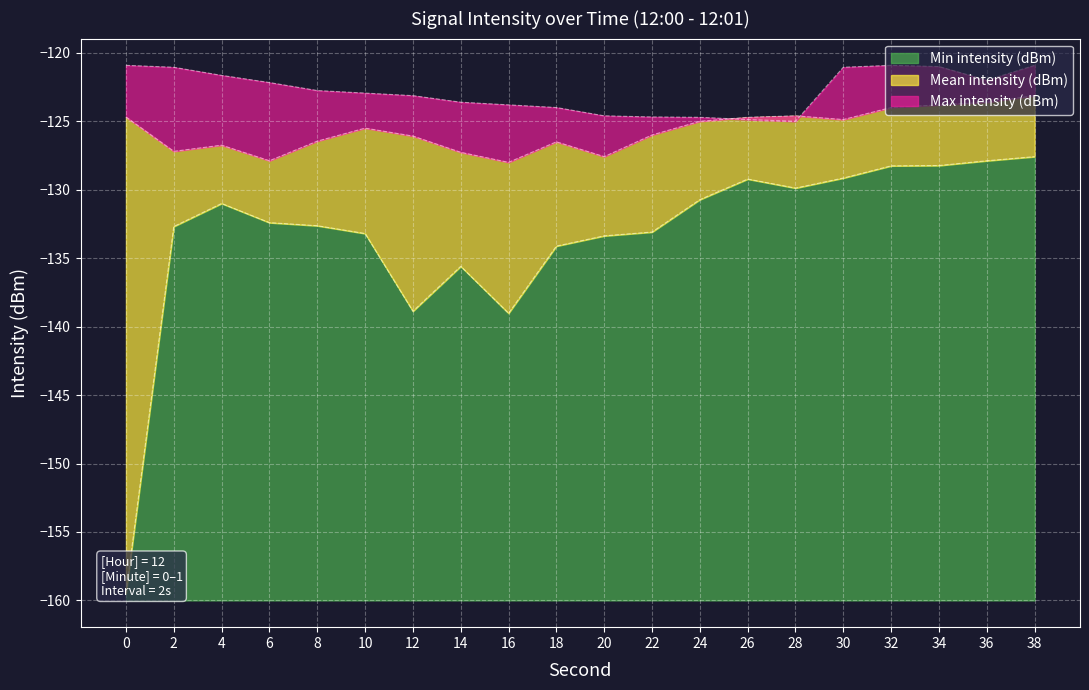

The value of Min intensity (dBm) at 10 is -236.6. True or false?

False